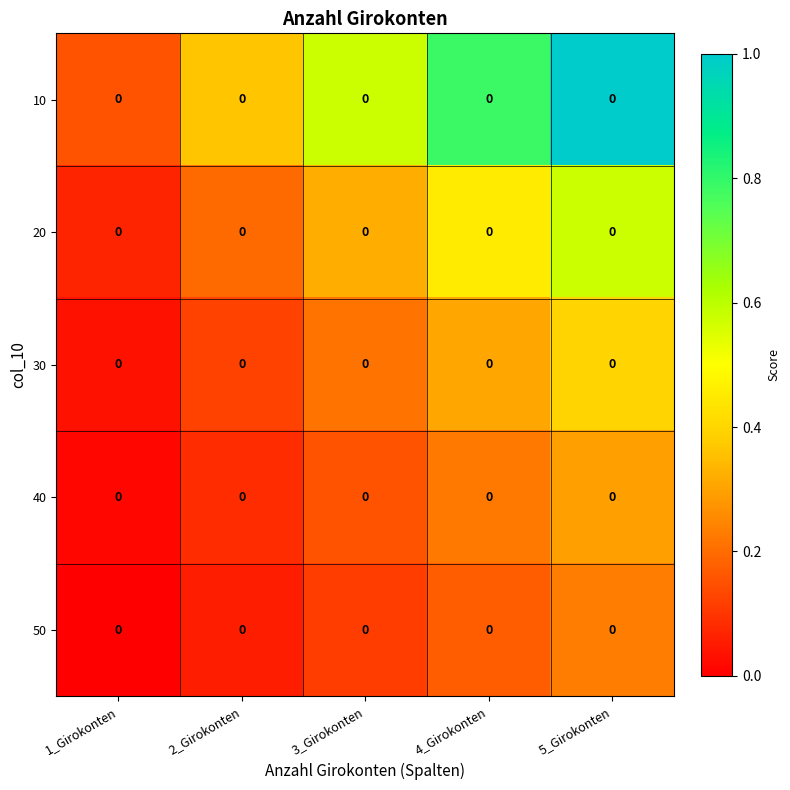

Reading left to right, extract all data points from this chart.

10: 1_Girokonten=0.0	2_Girokonten=0.0	3_Girokonten=0.0	4_Girokonten=0.0	5_Girokonten=0.0
20: 1_Girokonten=0.0	2_Girokonten=0.0	3_Girokonten=0.0	4_Girokonten=0.0	5_Girokonten=0.0
30: 1_Girokonten=0.0	2_Girokonten=0.0	3_Girokonten=0.0	4_Girokonten=0.0	5_Girokonten=0.0
40: 1_Girokonten=0.0	2_Girokonten=0.0	3_Girokonten=0.0	4_Girokonten=0.0	5_Girokonten=0.0
50: 1_Girokonten=0.0	2_Girokonten=0.0	3_Girokonten=0.0	4_Girokonten=0.0	5_Girokonten=0.0